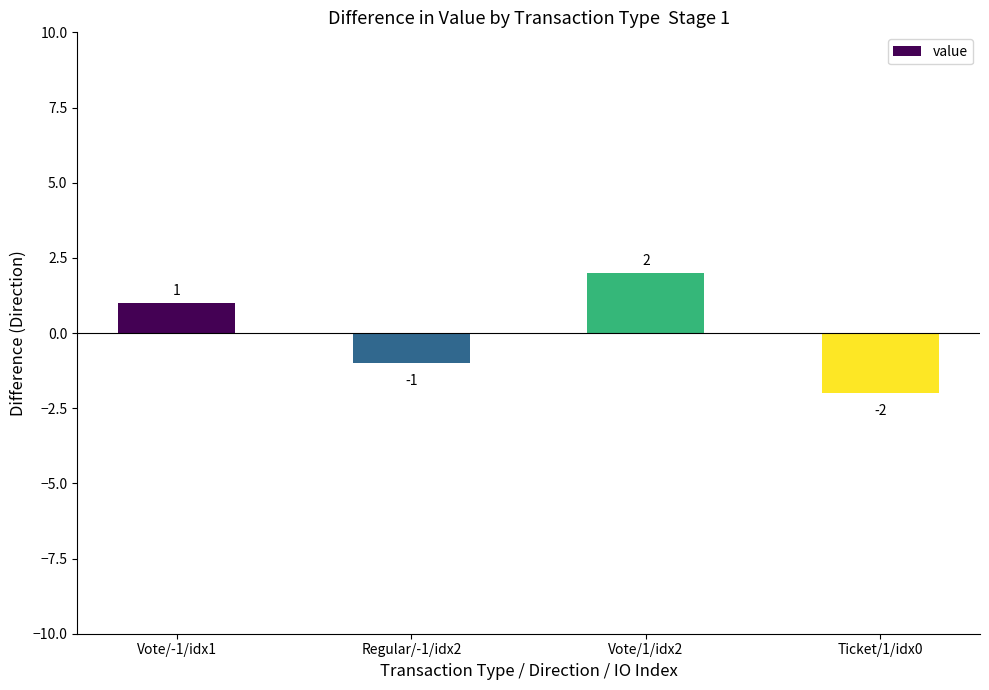

List the labels in order of value, smallest first.

Ticket/1/idx0, Regular/-1/idx2, Vote/-1/idx1, Vote/1/idx2